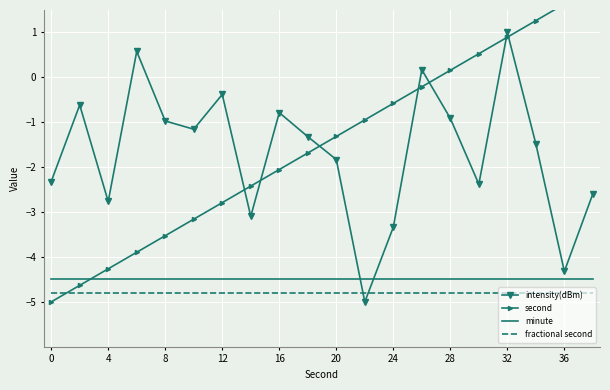

What are all the series names shown in the legend?

intensity(dBm), second, minute, fractional second